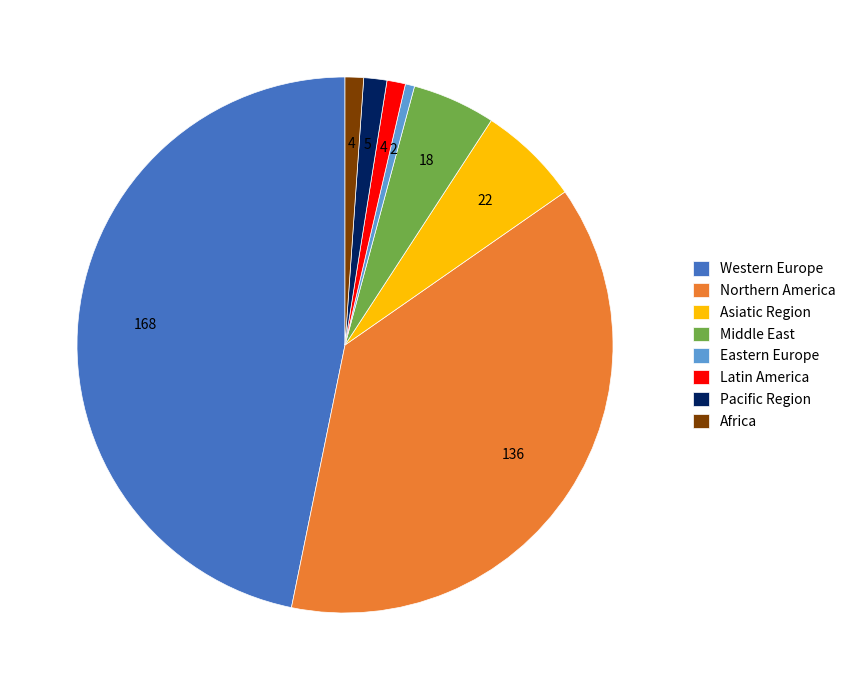

True or false: Middle East accounts for 1% of the total.

False